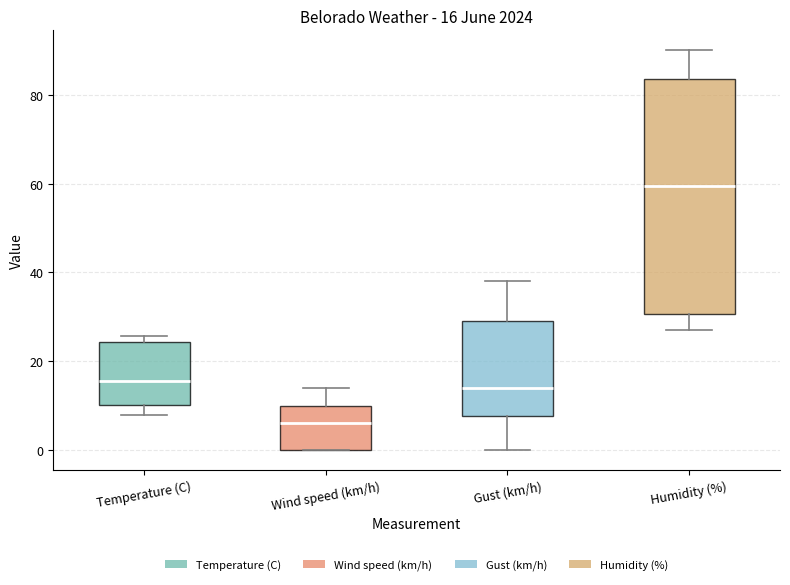

Which box is the tallest, from its lower edge to its upper edge?

Humidity (%)